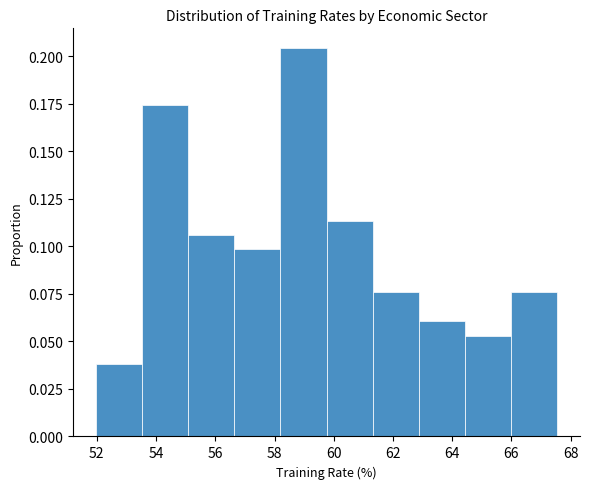

Reading left to right, list every bar in this chart as the range it spans on the x-axis followed by its height. Neither the bar edges nor the heights are printed on the chart, so give them approximately, as read against the axes.

52.0 to 53.6: 0.040
53.6 to 55.0: 0.175
55.0 to 56.6: 0.105
56.6 to 58.2: 0.100
58.2 to 59.8: 0.205
59.8 to 61.4: 0.115
61.4 to 62.8: 0.075
62.8 to 64.4: 0.060
64.4 to 66.0: 0.055
66.0 to 67.6: 0.075